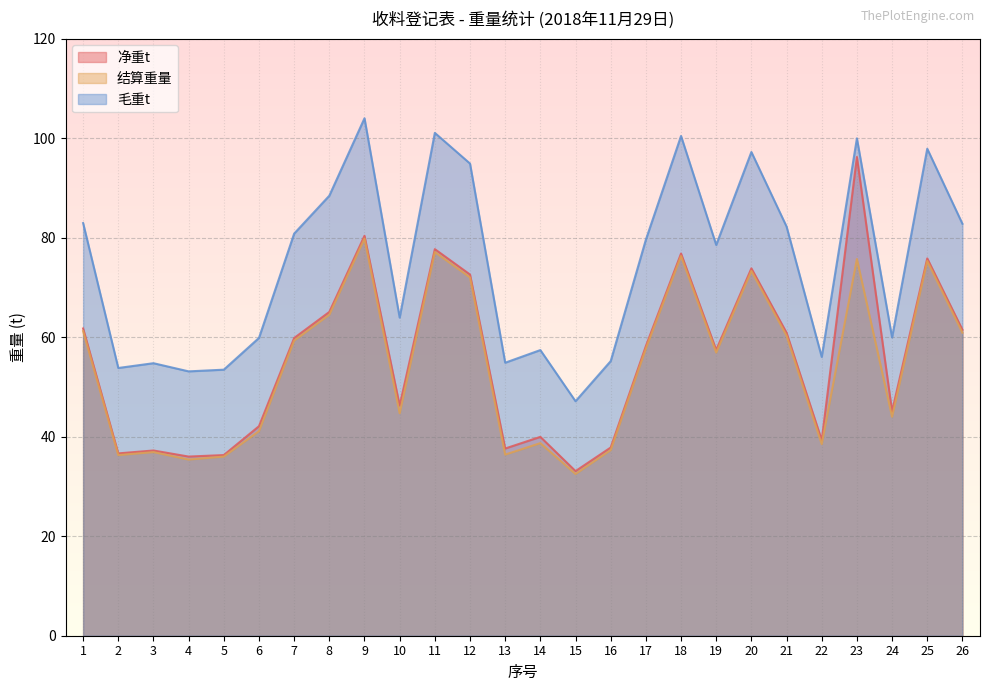

In 净重t, how many points are higher than both neighbors (excluding endpoints)?

8